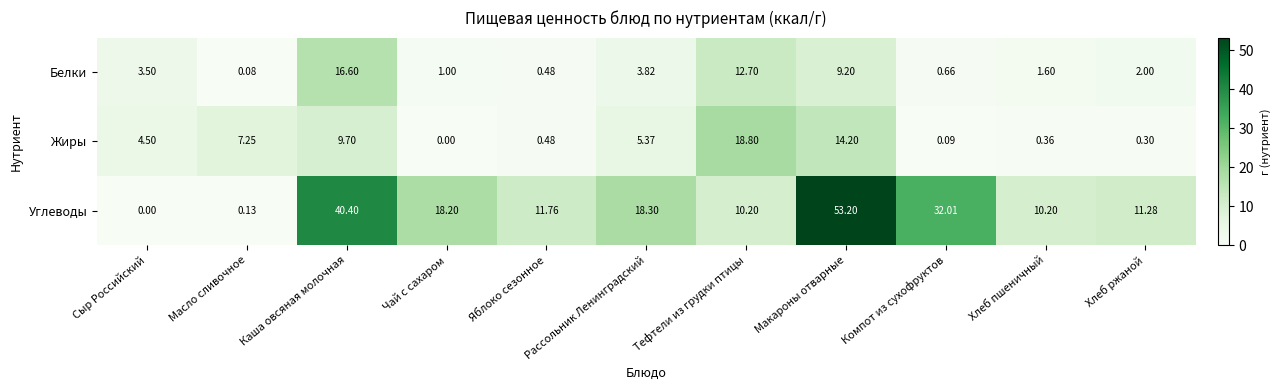

Which series has the widest spread of values?

Углеводы